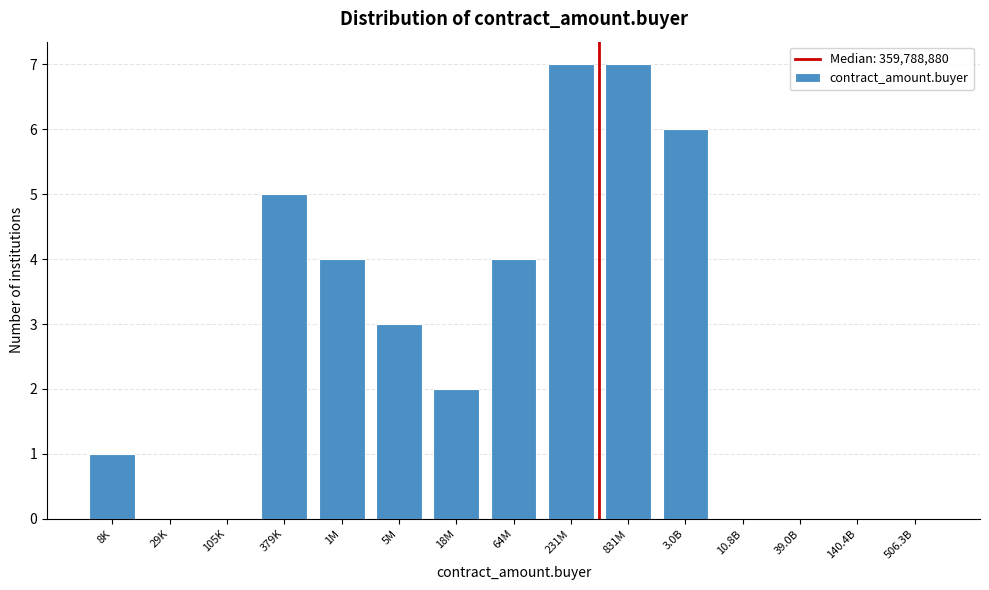

Reading left to right, extract all data points from this chart.

8K=1	29K=0	105K=0	379K=5	1M=4	5M=3	18M=2	64M=4	231M=7	831M=7	3.0B=6	10.8B=0	39.0B=0	140.4B=0	506.3B=0